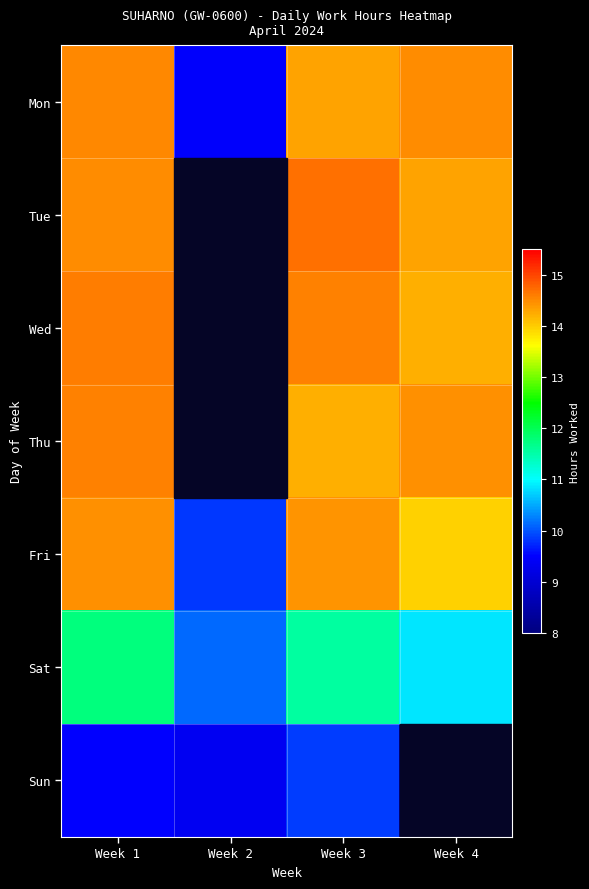

Between Week 2 and Week 1, which is larger?

Week 1